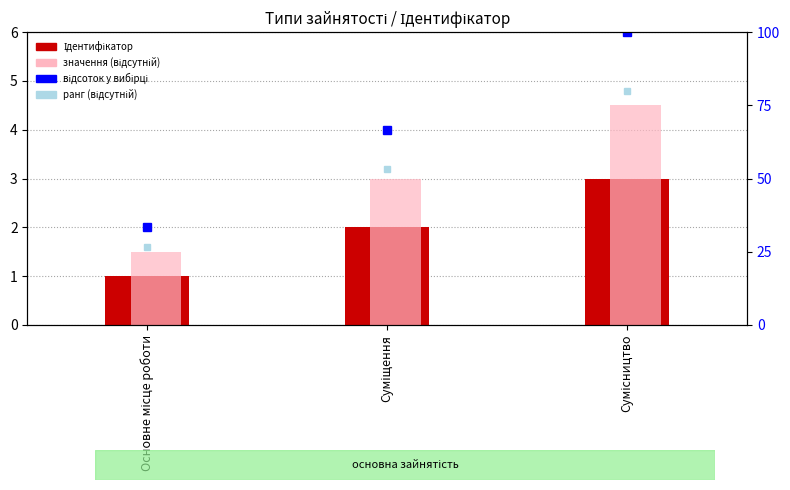

How many values in the значення (відсутній) series are below 3?

1